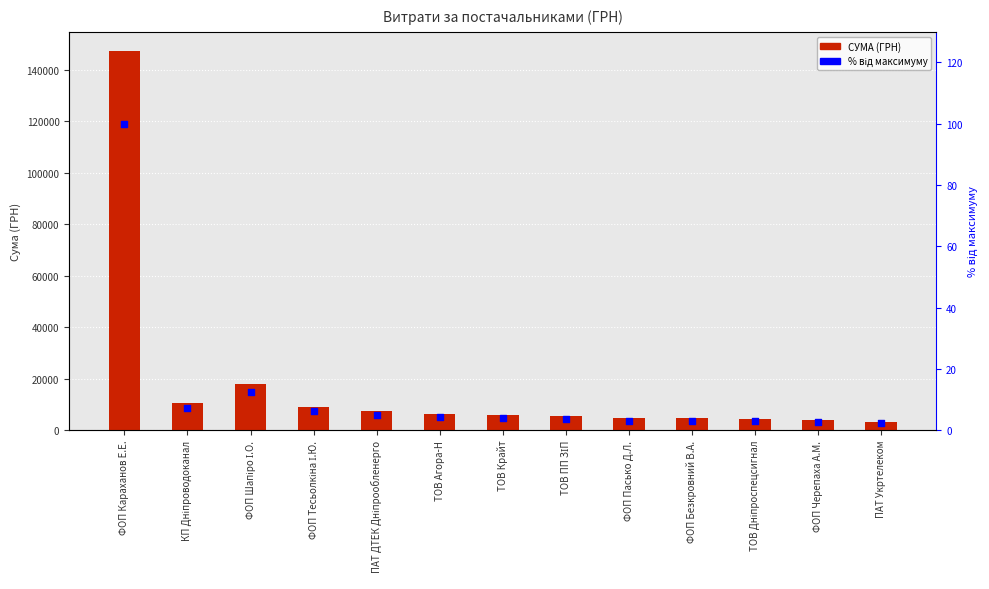

Which series reaches the minimum Y coordinate?

% від максимуму